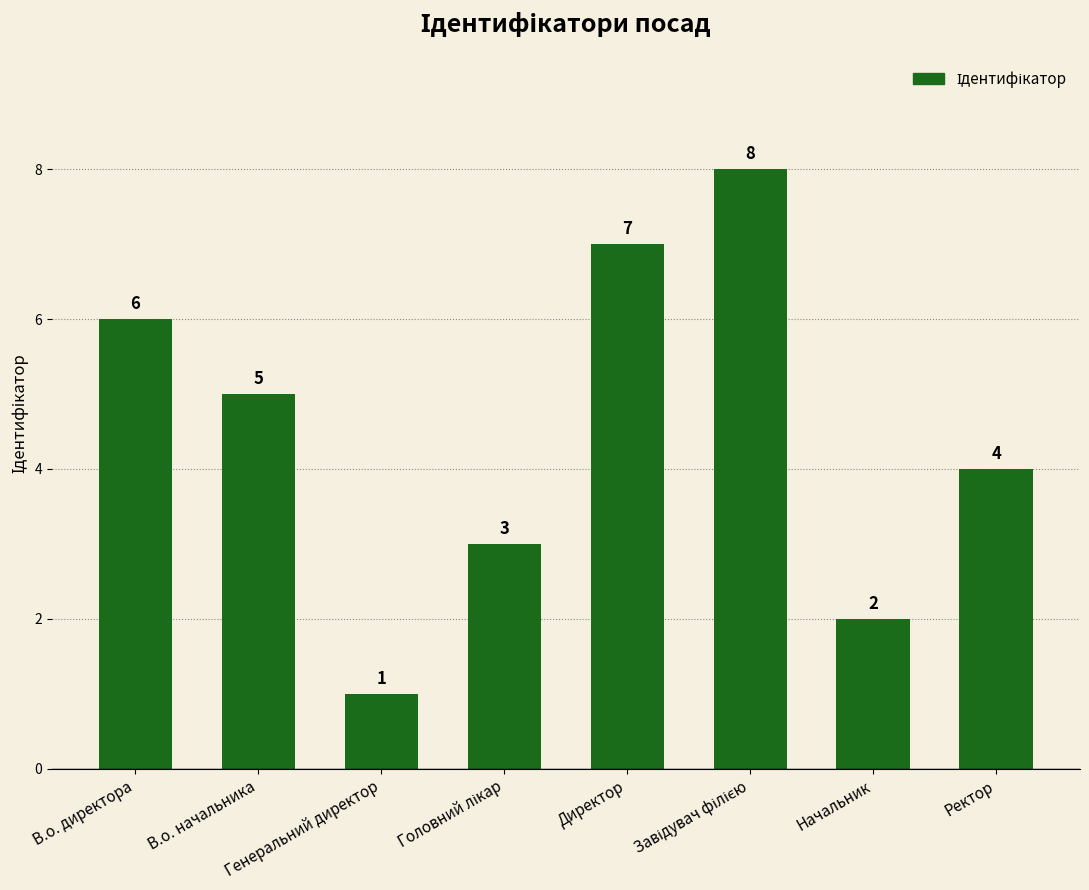

What is the value of the 6th bar from the left?

8